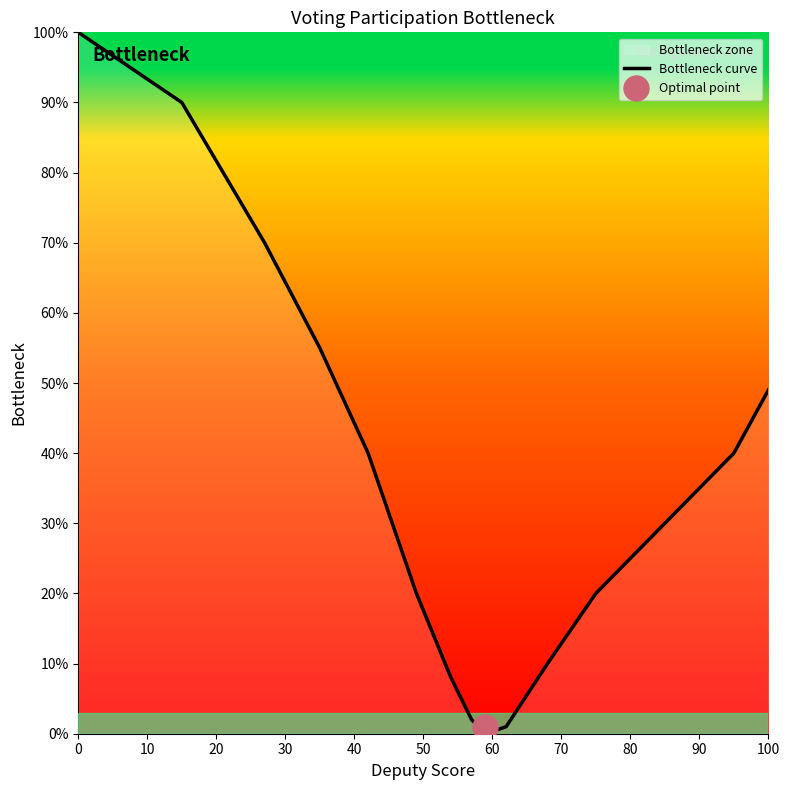

Is this an area chart (filled region under the line)?

No